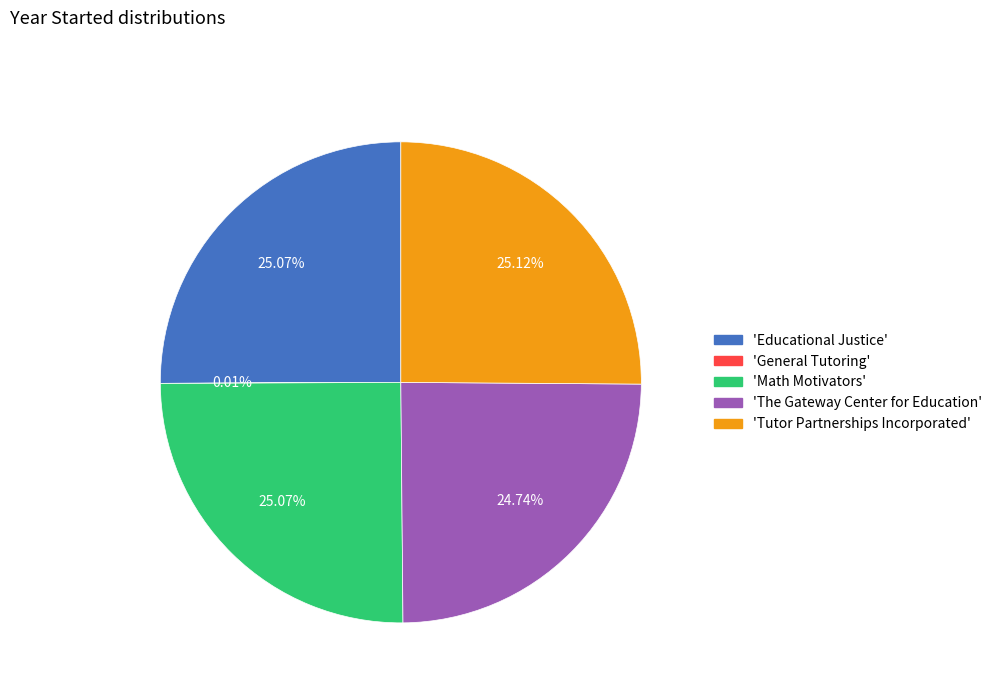

Is there any slice that represents more than half of the pie?

No